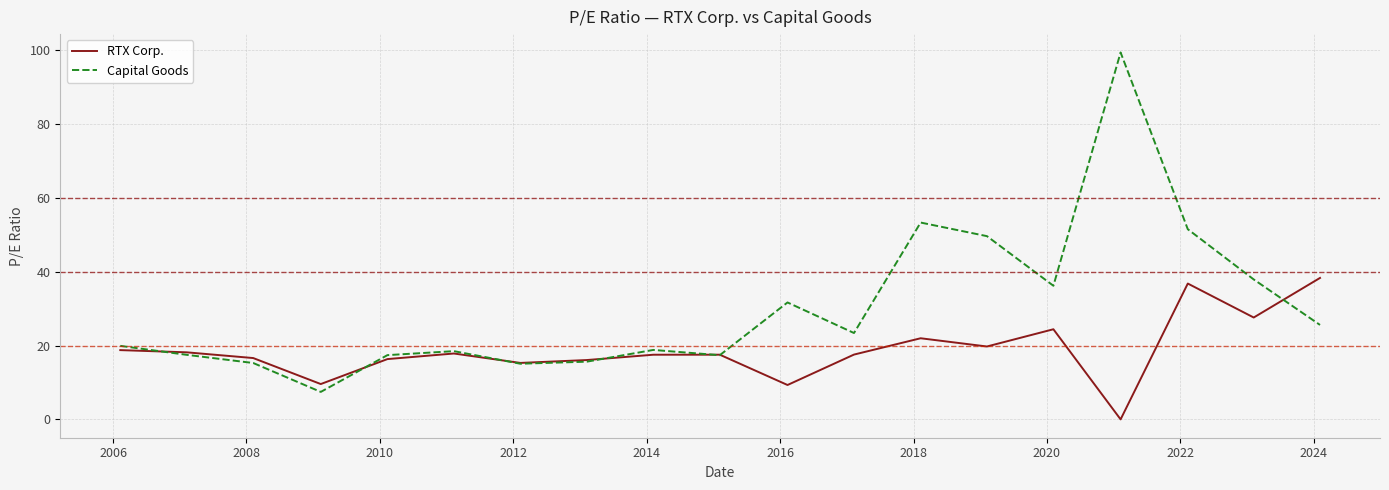

List the series in order of their overall mean, highest first.

Capital Goods, RTX Corp.